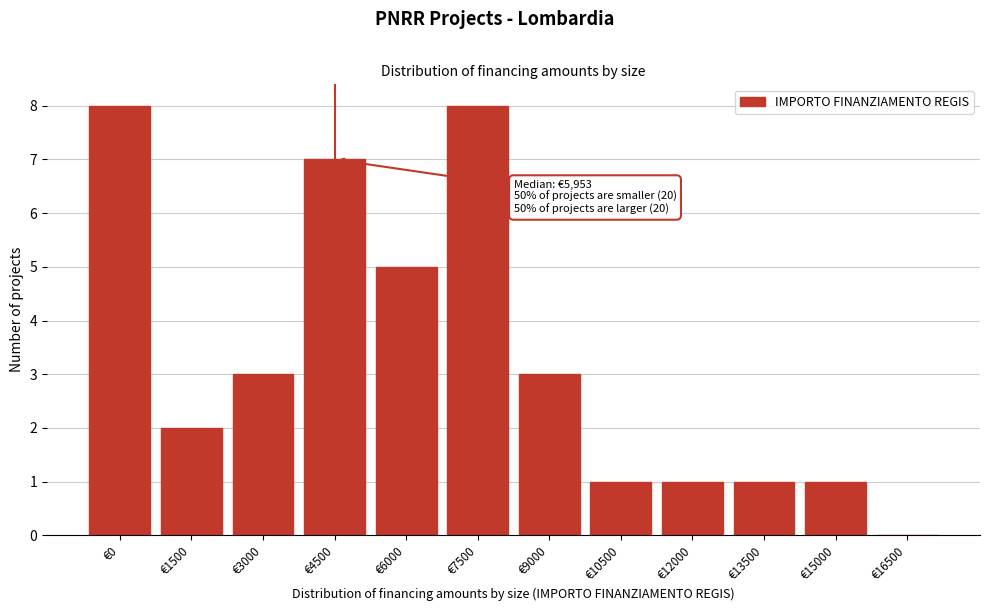

Reading left to right, extract all data points from this chart.

€0=8	€1500=2	€3000=3	€4500=7	€6000=5	€7500=8	€9000=3	€10500=1	€12000=1	€13500=1	€15000=1	€16500=0